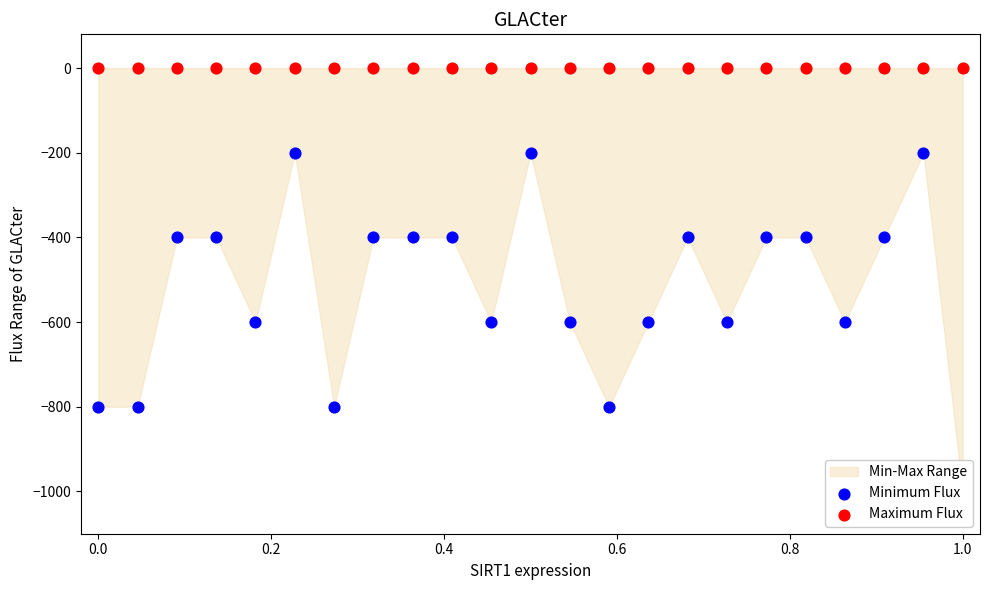

Which series reaches the minimum Y coordinate?

Minimum Flux